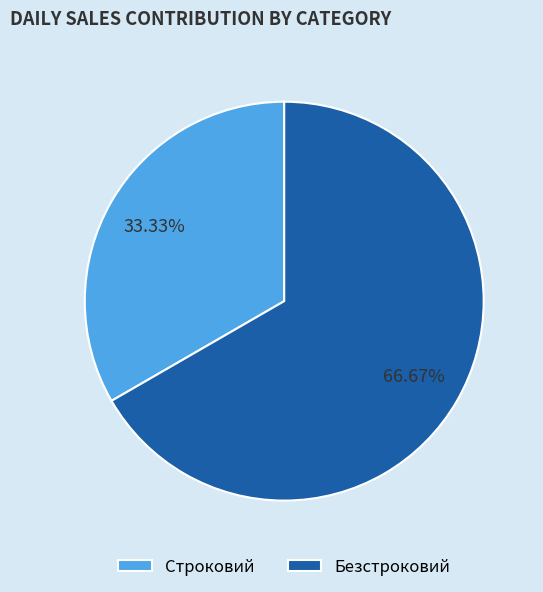

Between Строковий and Безстроковий, which is larger?

Безстроковий